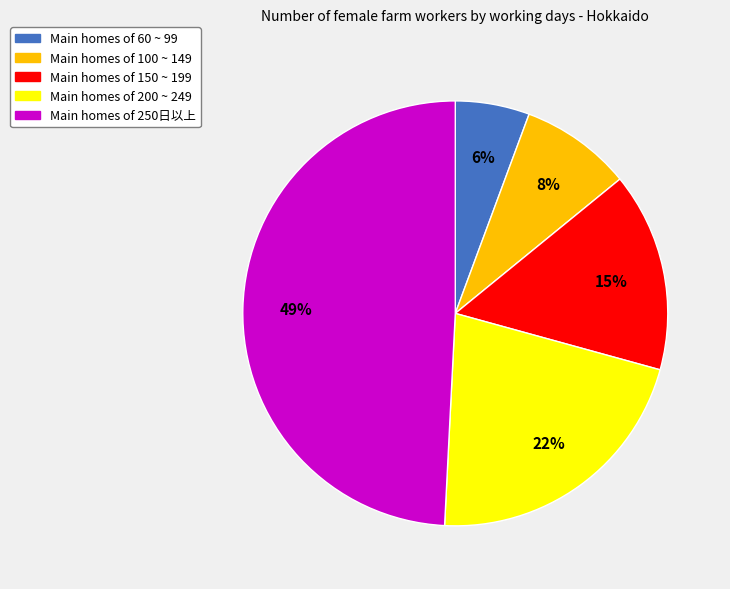

Does any single category account for the majority?

No